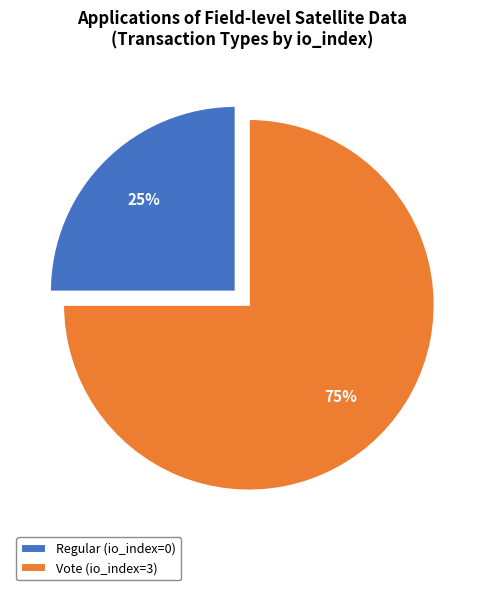

Between Vote (io_index=3) and Regular (io_index=0), which is larger?

Vote (io_index=3)